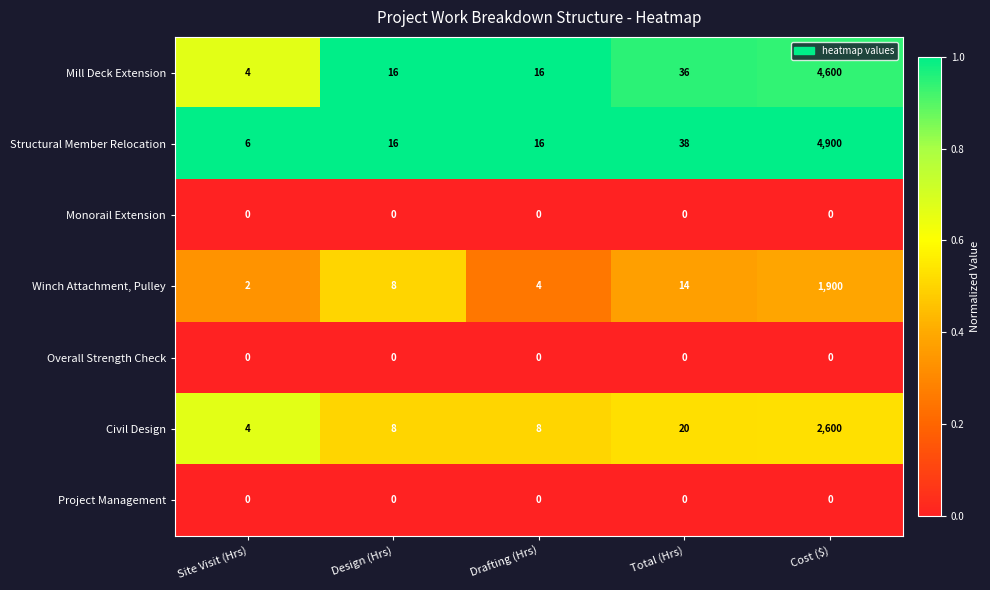

Which category has the highest value across all series?

Cost ($)